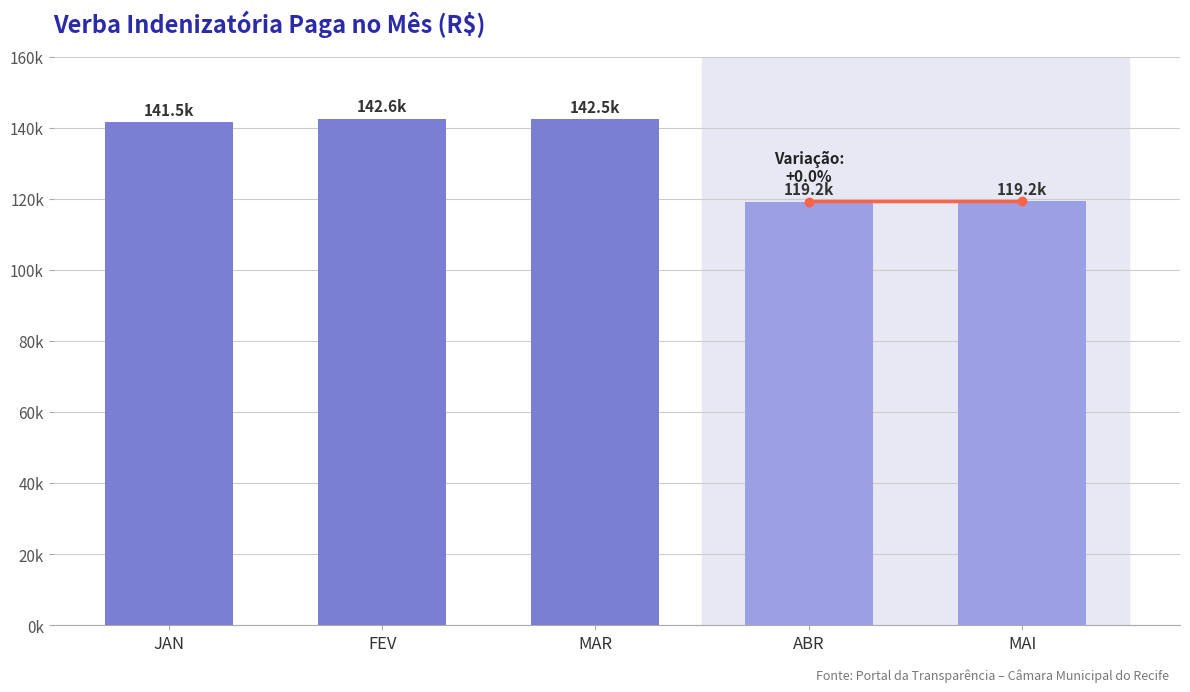

Are the bars horizontal?

No